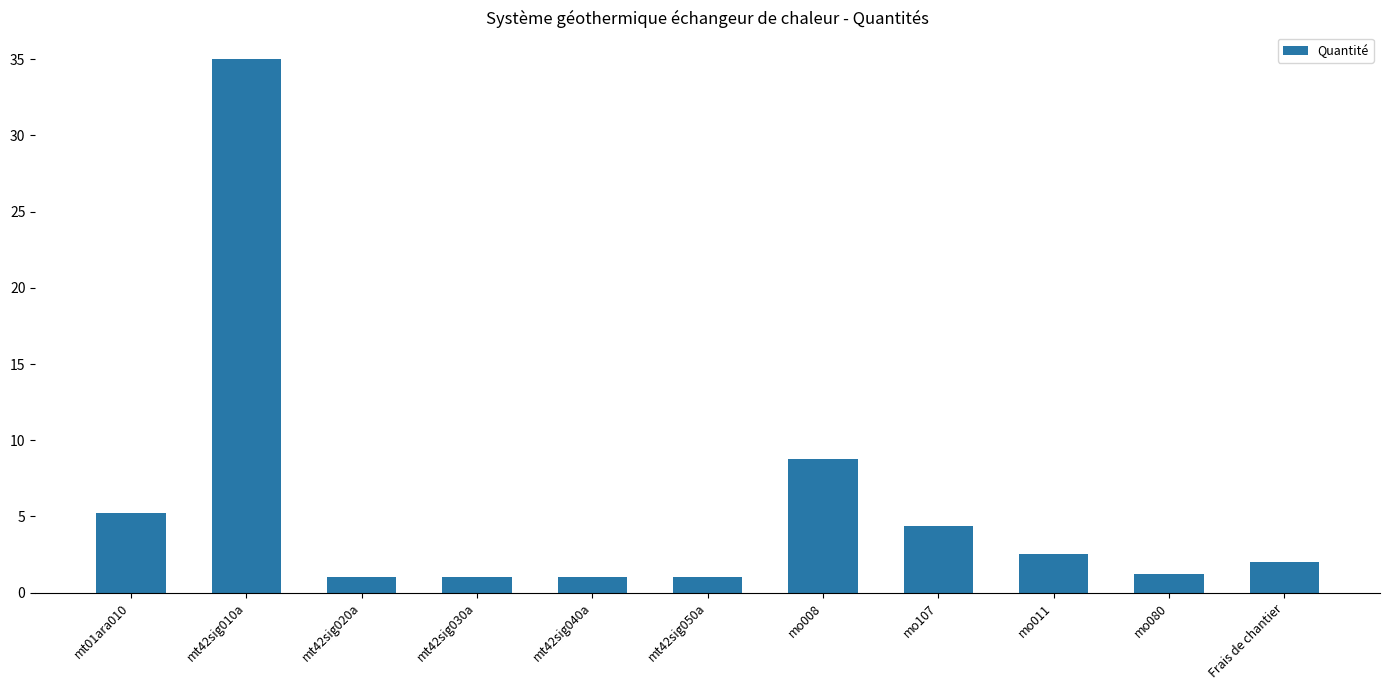

Which has a higher value, mt42sig050a or mt01ara010?

mt01ara010